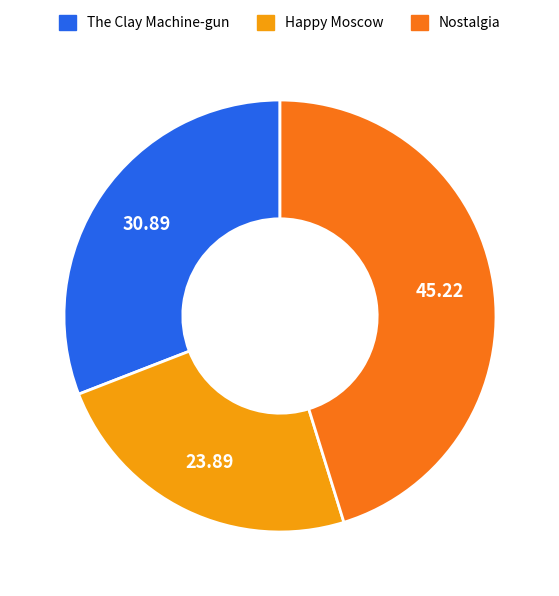

Is there a majority slice in this chart?

No